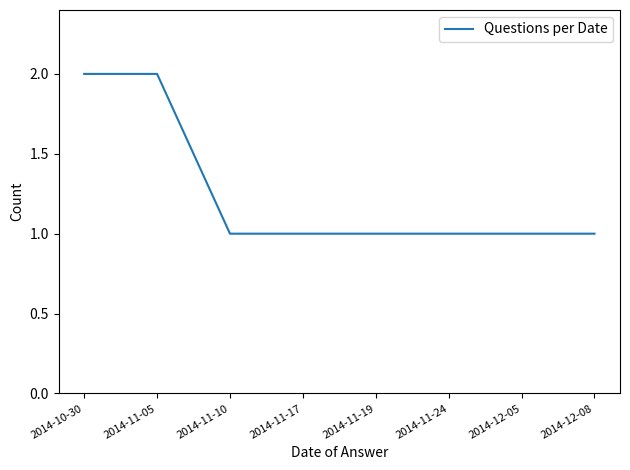

What is the sum of the values at 2014-11-24 and 2014-11-10?

2